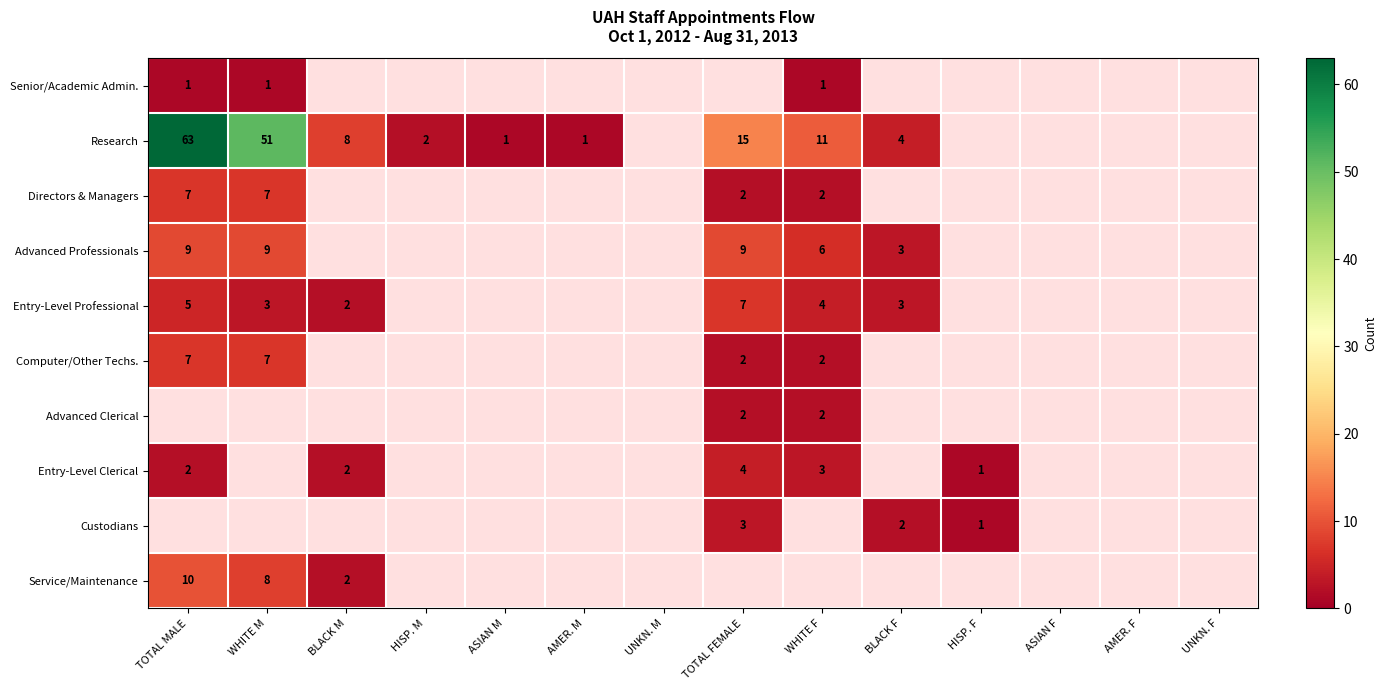

The Directors & Managers series shows 2 at WHITE F. True or false?

True